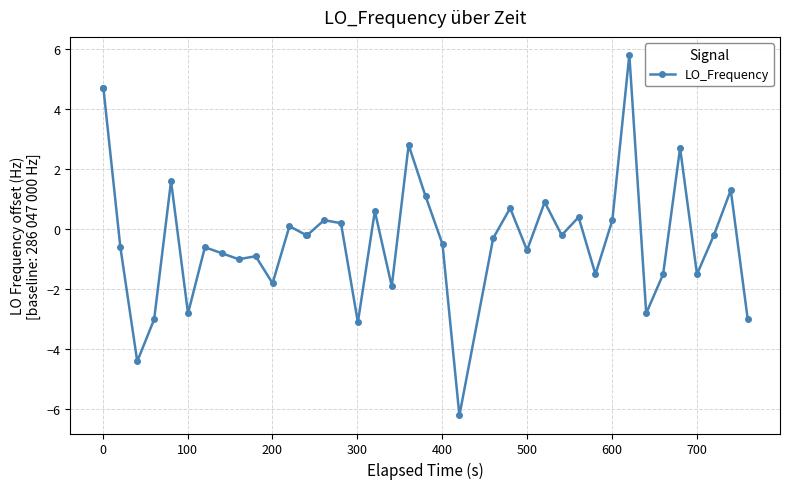

What is the minimum value shown in the chart?

-6.2